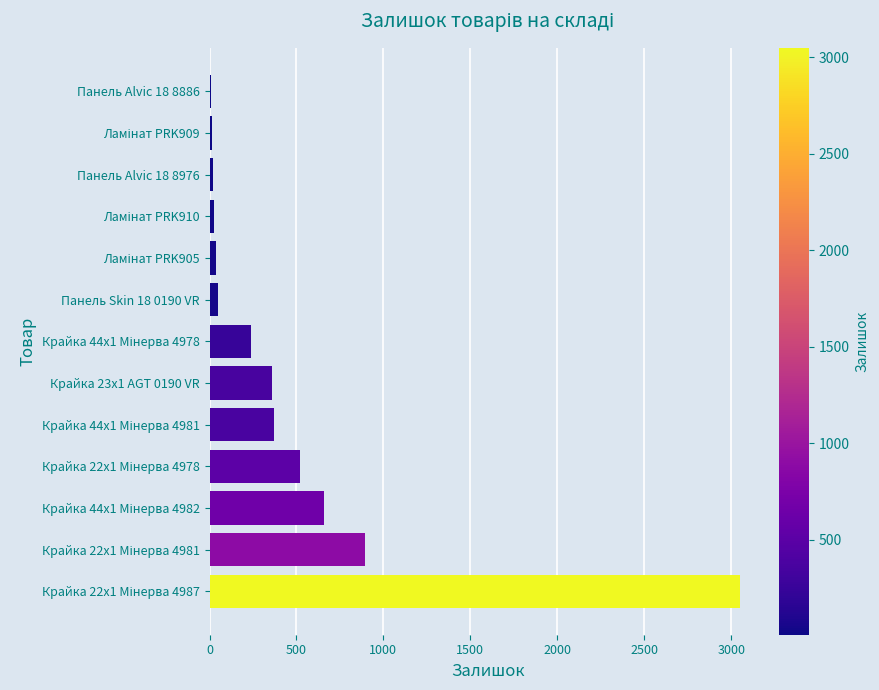

What is the sum of all values?

6237